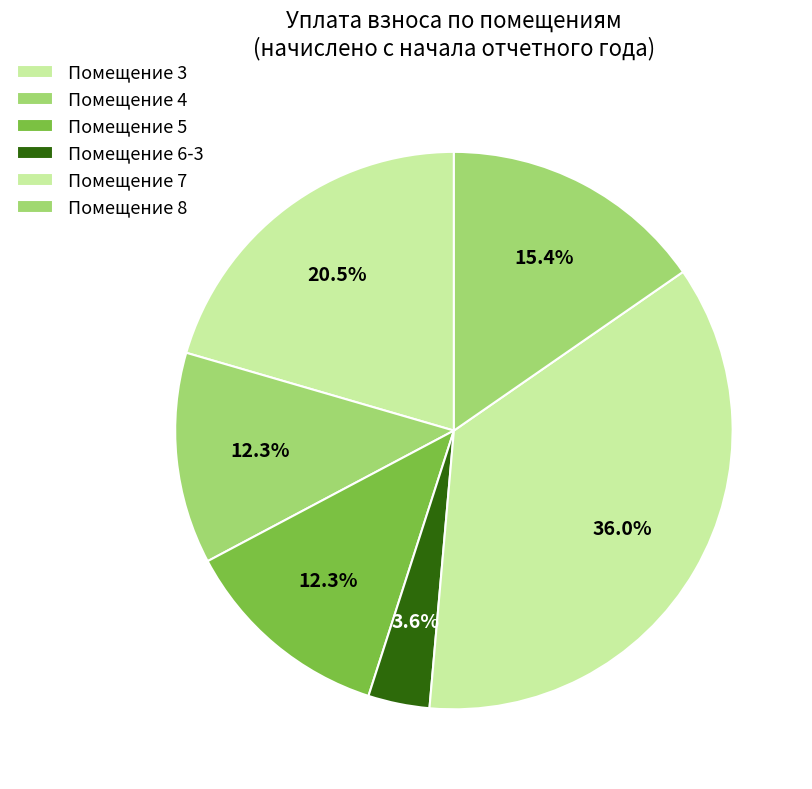

Count the number of slices in the pie.

6